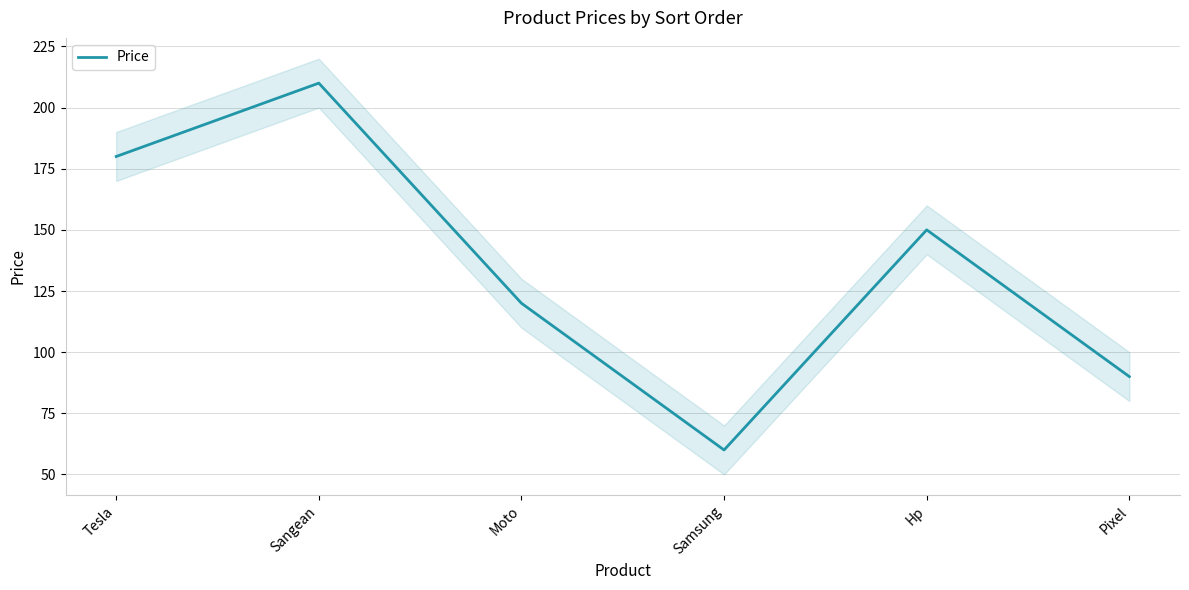

At which category does the chart reach its minimum across all series?

Samsung